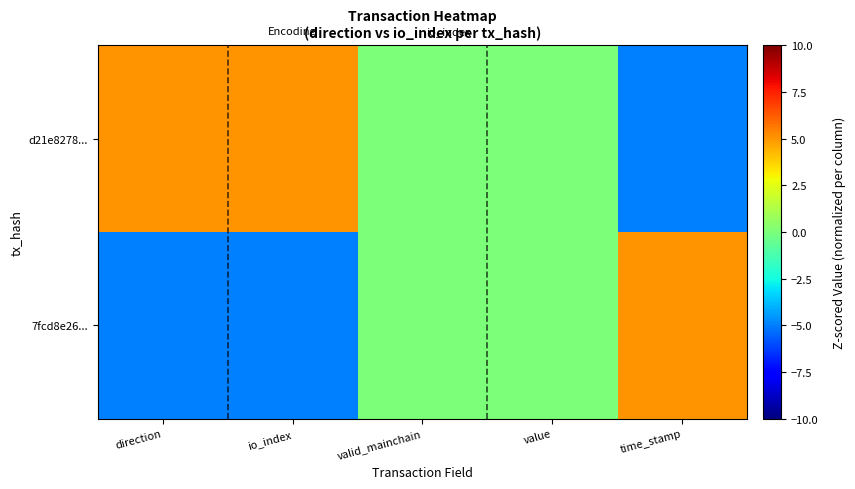

Rank the series by their average value, from highest to lowest.

d21e8278..., 7fcd8e26...